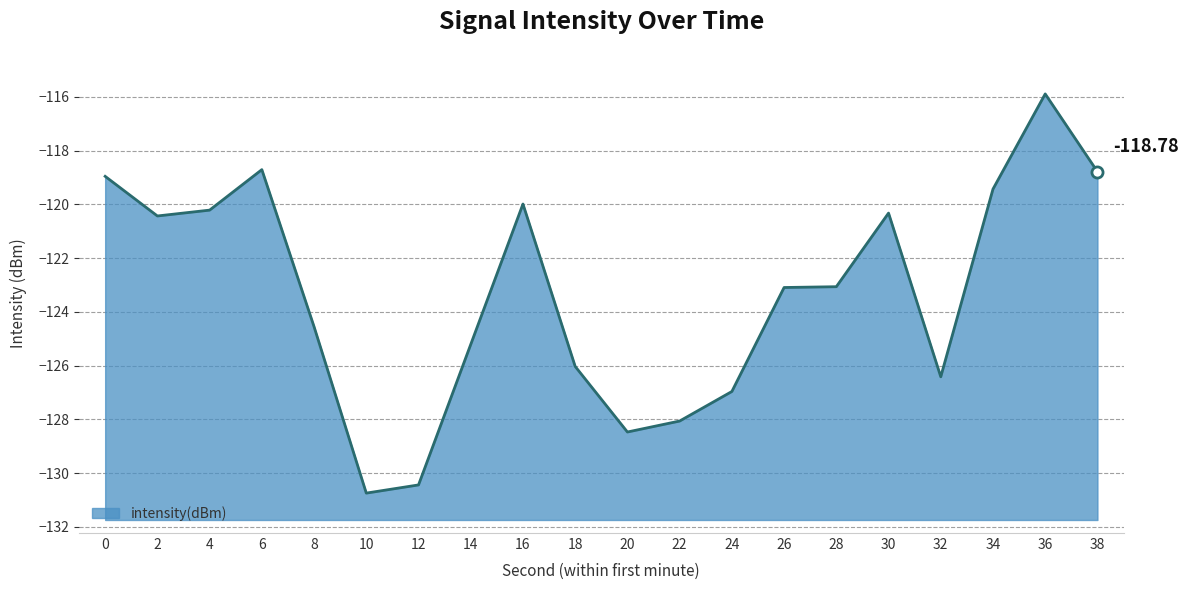

The value at 36 is -115.9. True or false?

True